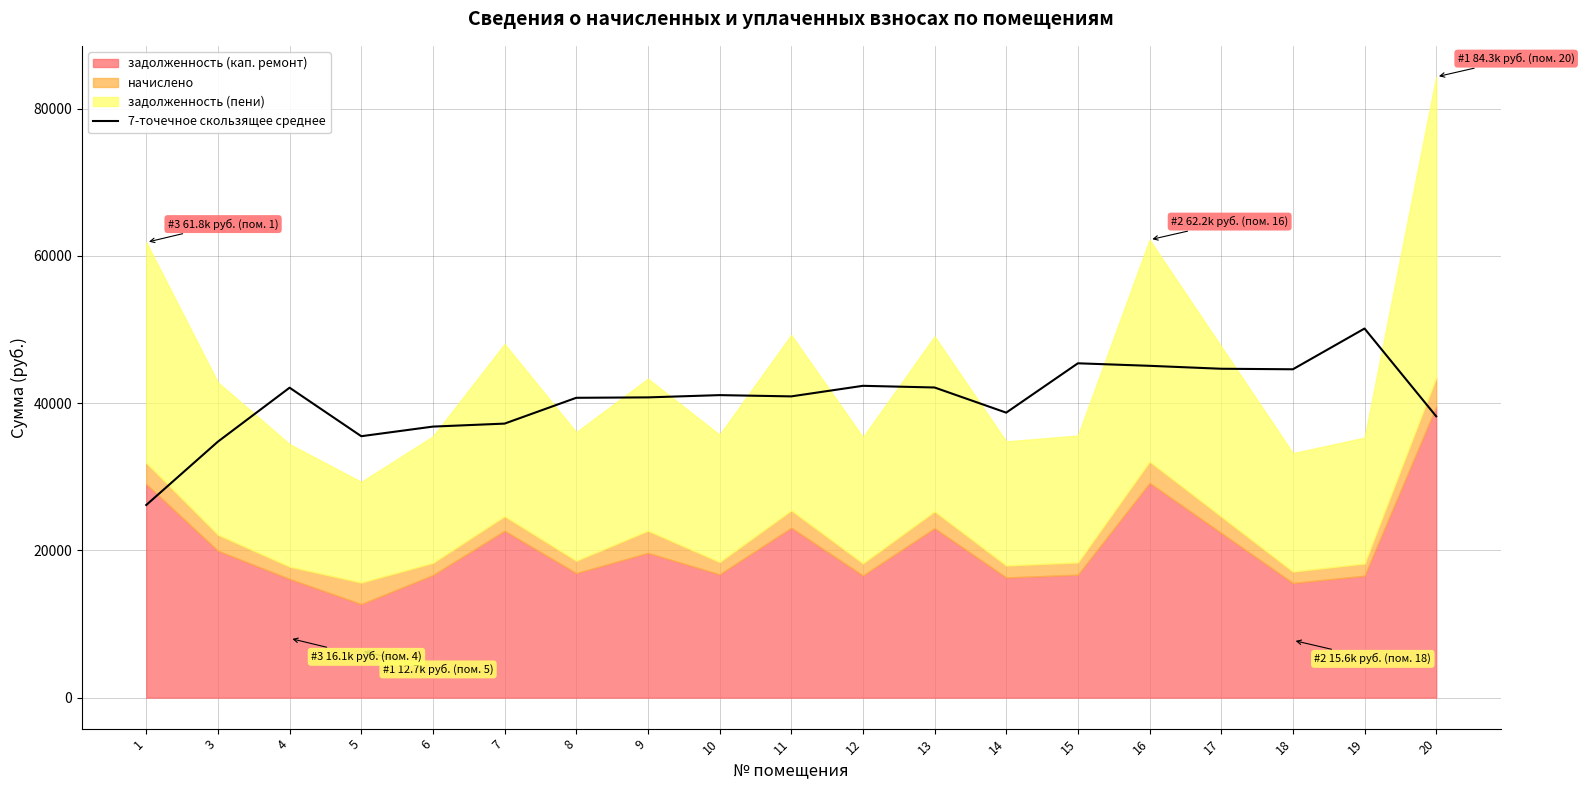

What is the value of the 16th point from the left?

44659.2